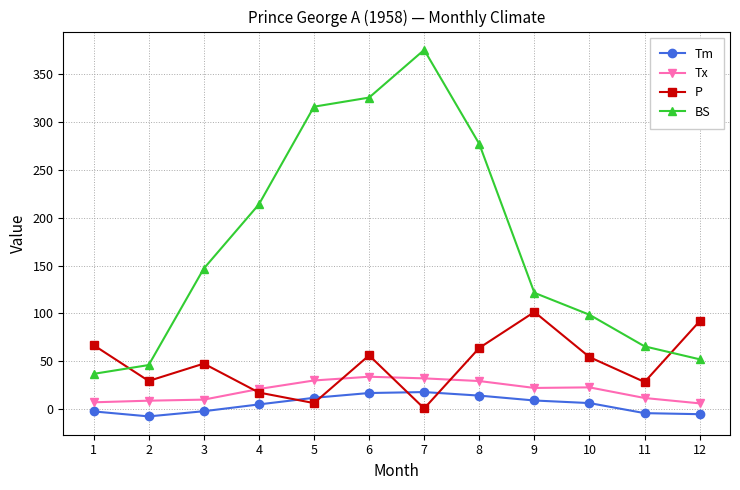

What is the greatest value displayed?

375.1